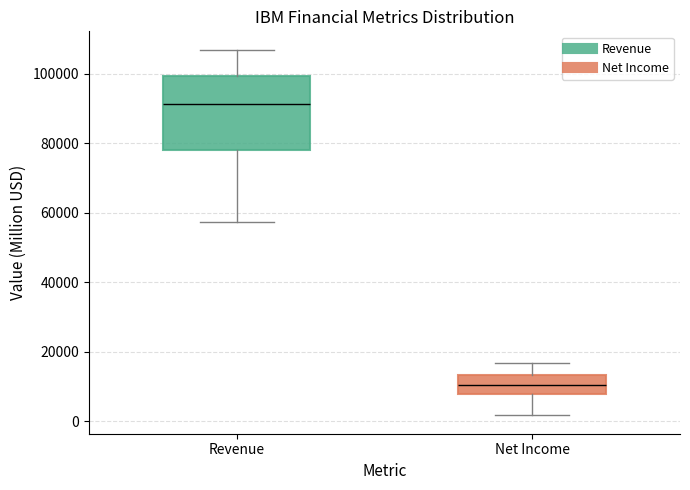

Comparing the boxes themselves (not the whiskers), which one is the tallest?

Revenue